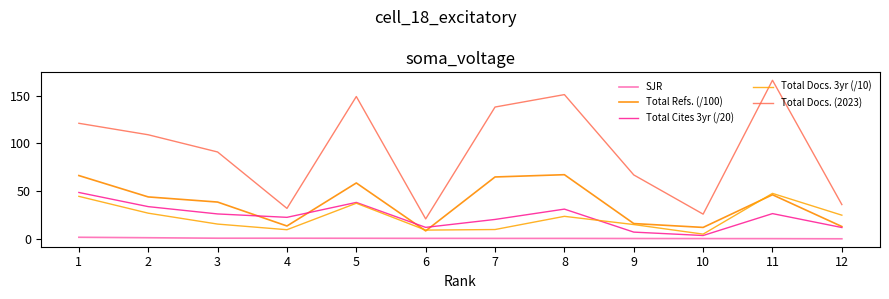

How many intersections are there between Total Refs. (/100) and Total Docs. 3yr (/10)?

3